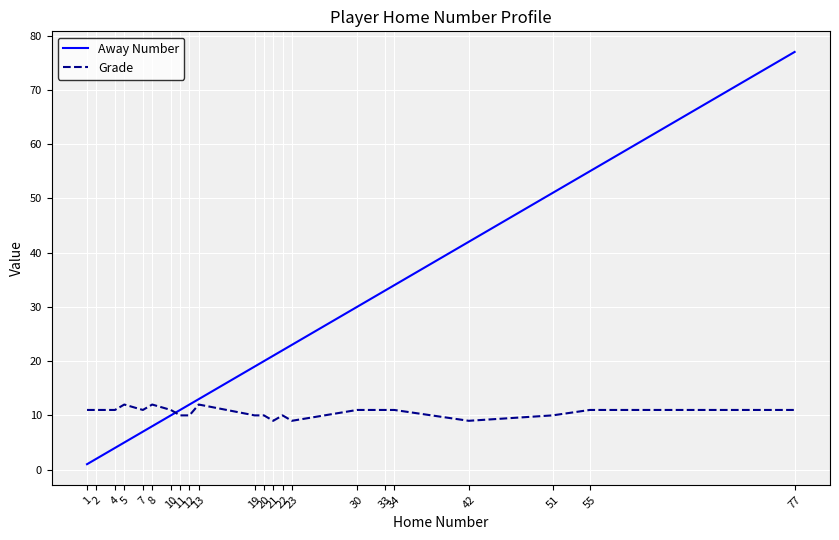

At which label is Away Number closest to 39?

42